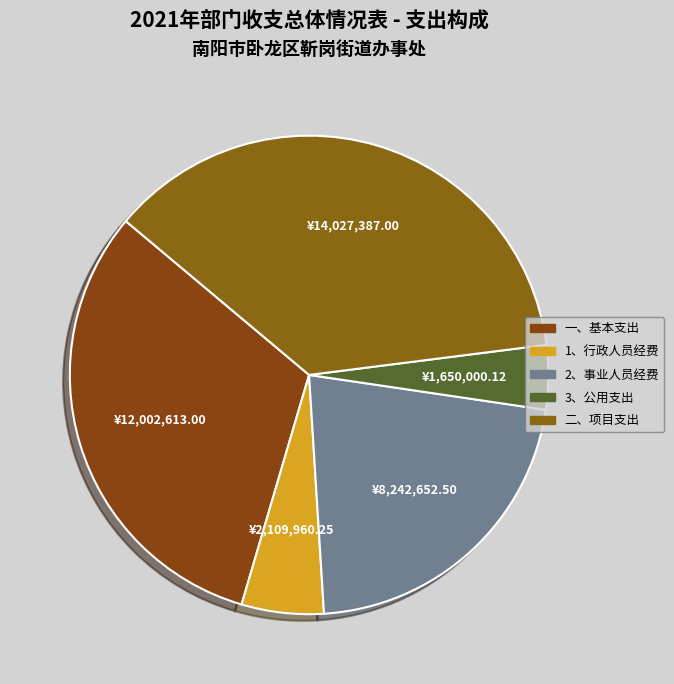

Is 一、基本支出 the majority of the pie?

No